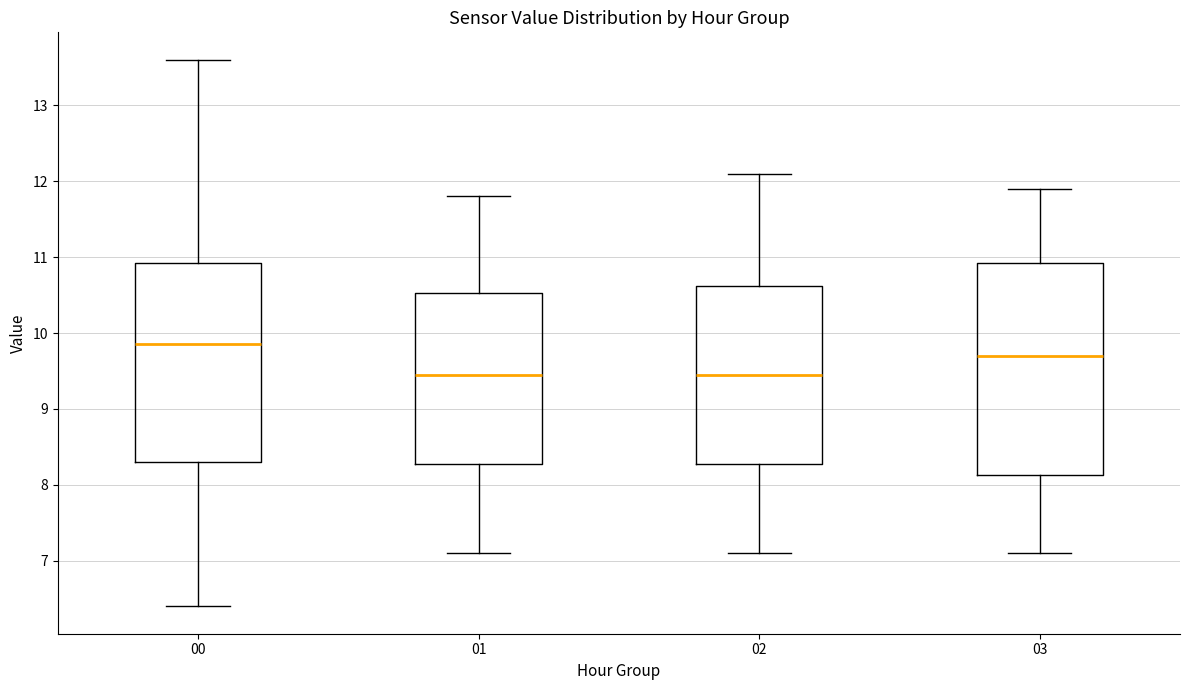

Reading left to right, read every box against the y-axis: the position of its median line, the range the box covers, and the ends of its whiskers. The values are not printed on the chart, so give them approximately, as read against the axis.

00: median 9.9, box 8.3 to 10.9, whiskers 6.4 to 13.6
01: median 9.5, box 8.3 to 10.5, whiskers 7.1 to 11.8
02: median 9.5, box 8.3 to 10.6, whiskers 7.1 to 12.1
03: median 9.7, box 8.1 to 10.9, whiskers 7.1 to 11.9